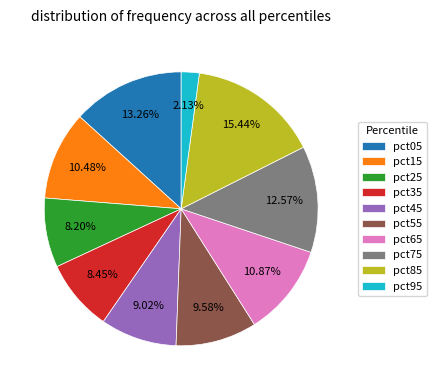

Is it true that pct35 is 8% of the pie?

True